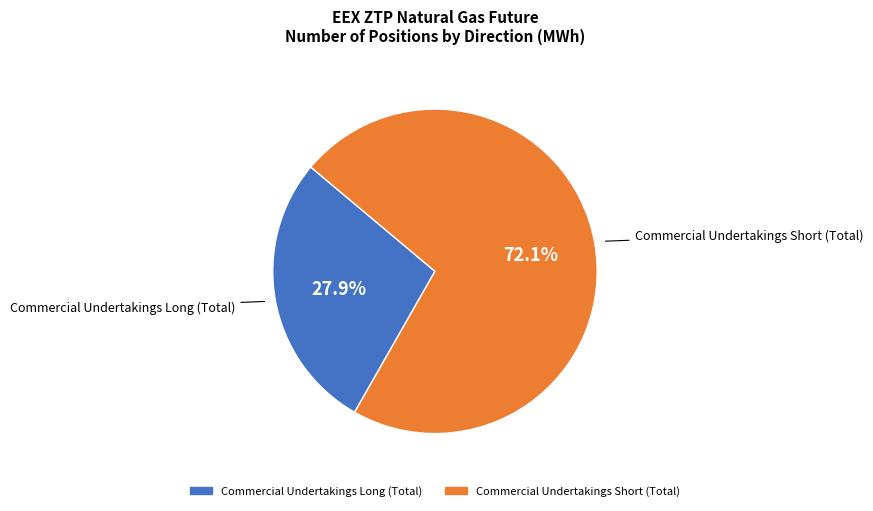

Which category accounts for the majority?

Commercial Undertakings Short (Total)